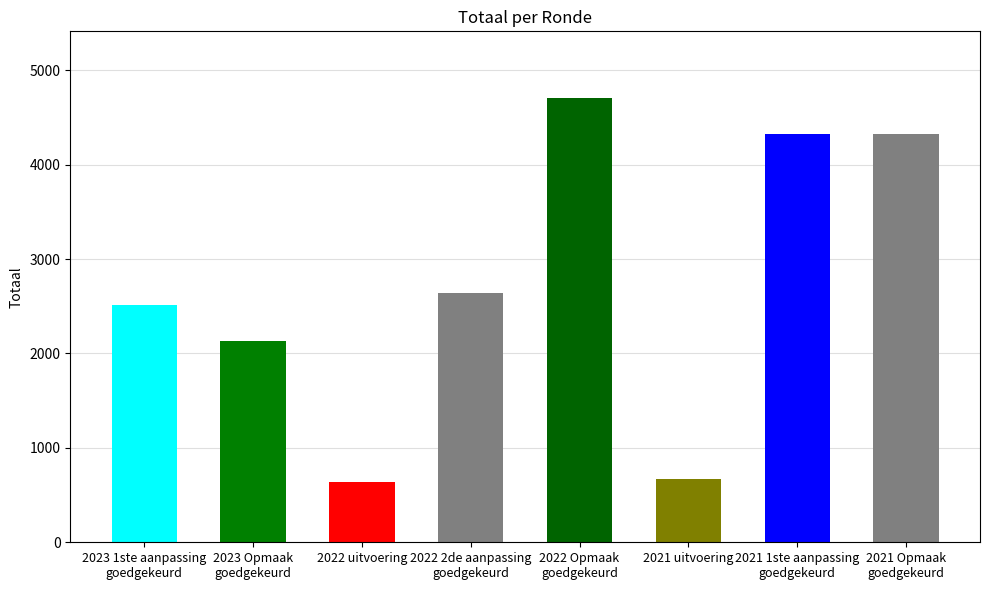

What is the difference between the values at 2023 1ste aanpassing
goedgekeurd and 2021 1ste aanpassing
goedgekeurd?

1805